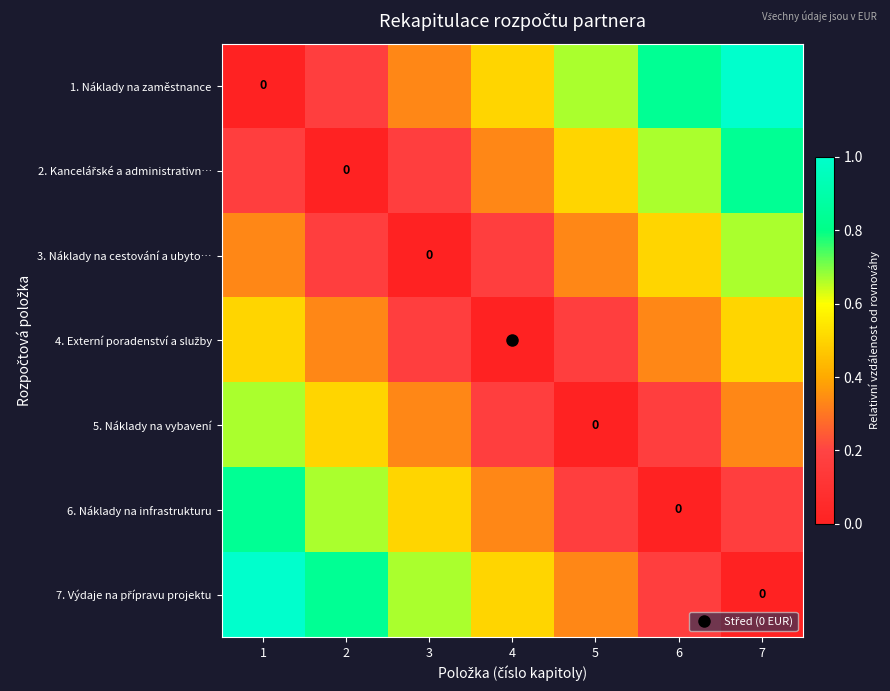

Is the value of 6. Náklady na infrastrukturu at 5 greater than the value of 2. Kancelářské a administrativn… at 7?

No